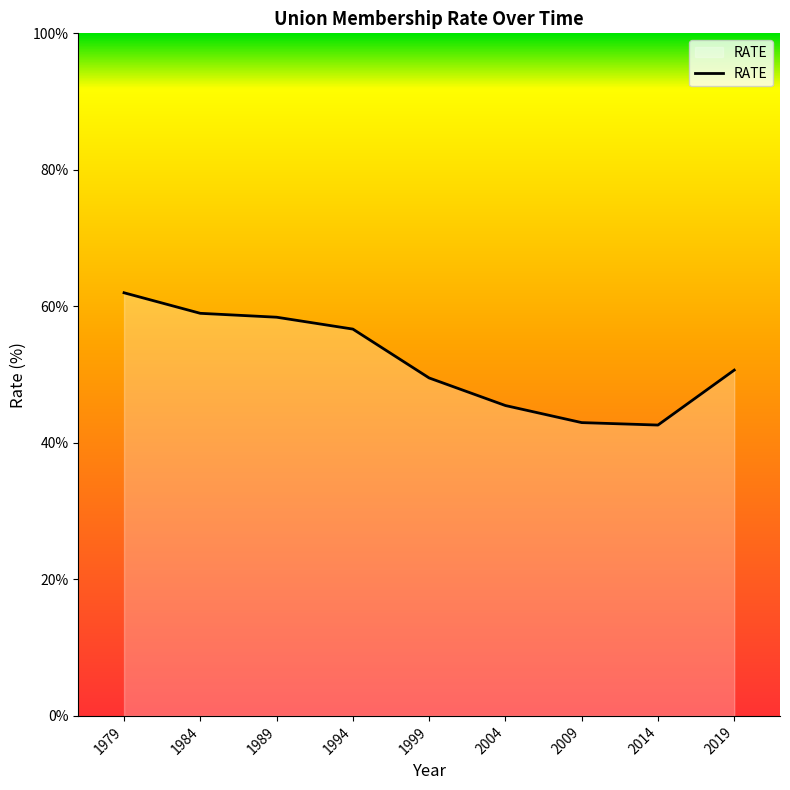

Which category has the highest value across all series?

1979